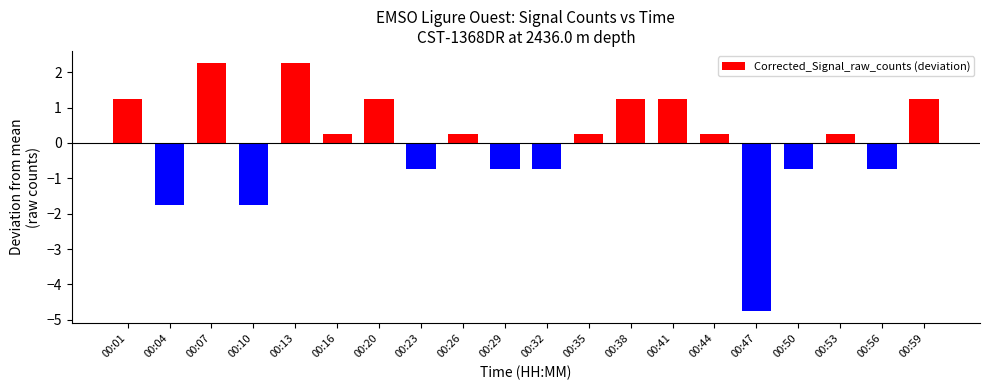

At which category does the chart reach its minimum across all series?

00:47